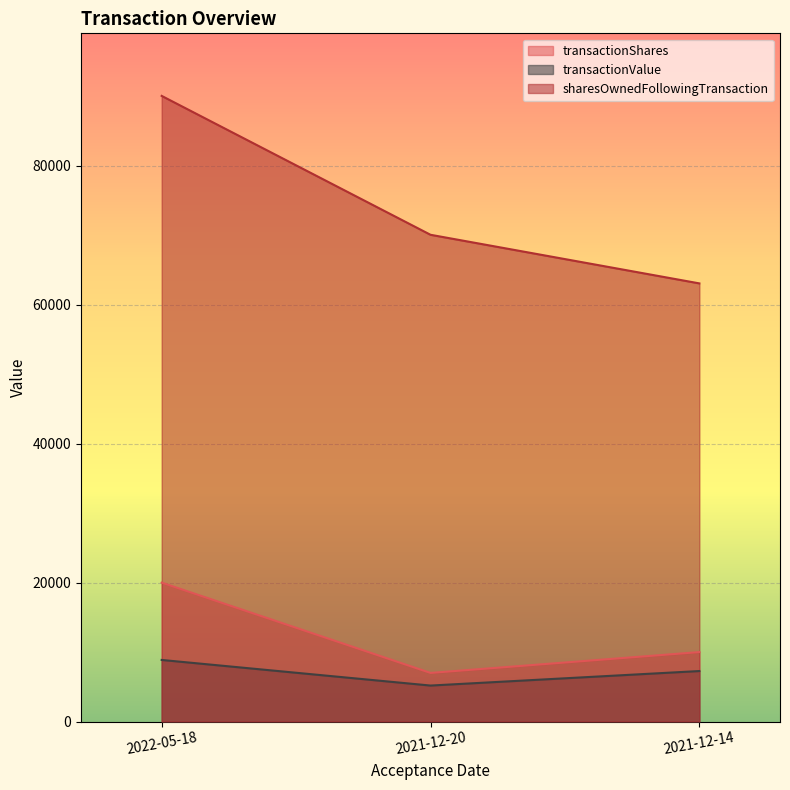

List the series in order of their peak value, highest first.

sharesOwnedFollowingTransaction, transactionShares, transactionValue